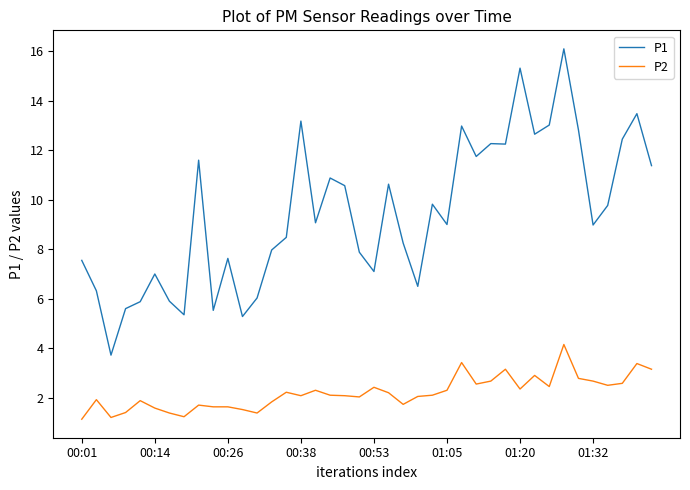

List the series in order of their overall mean, highest first.

P1, P2